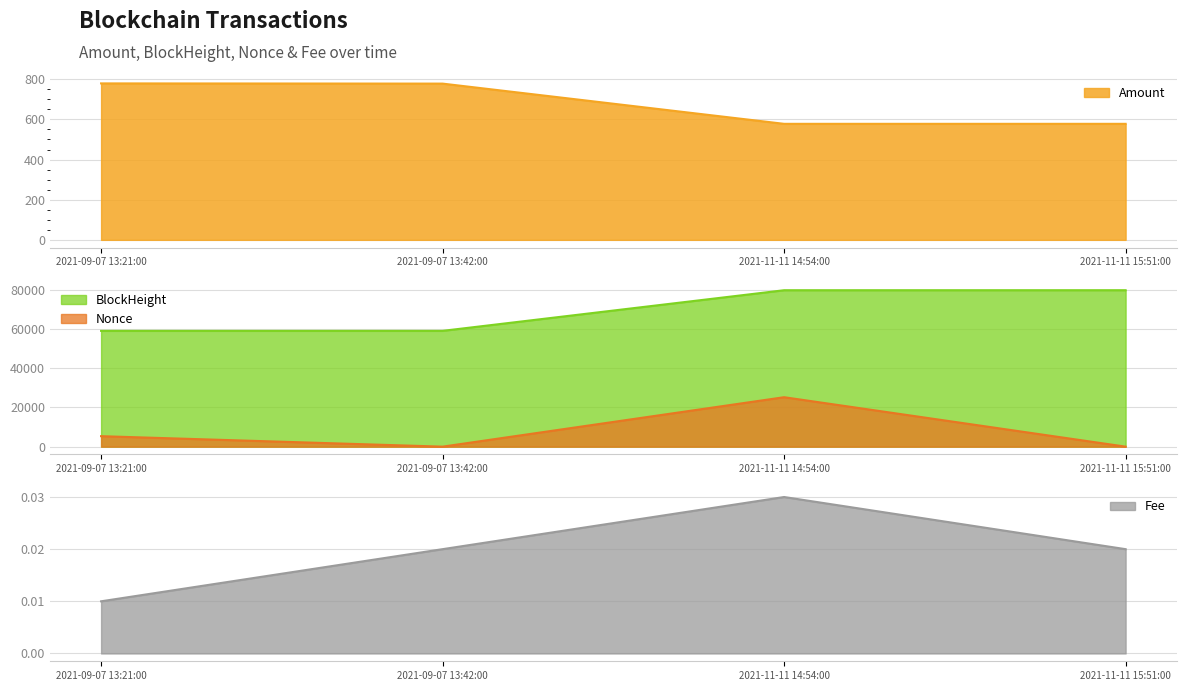

At which label does BlockHeight first exceed 79809?

2021-11-11 15:51:00